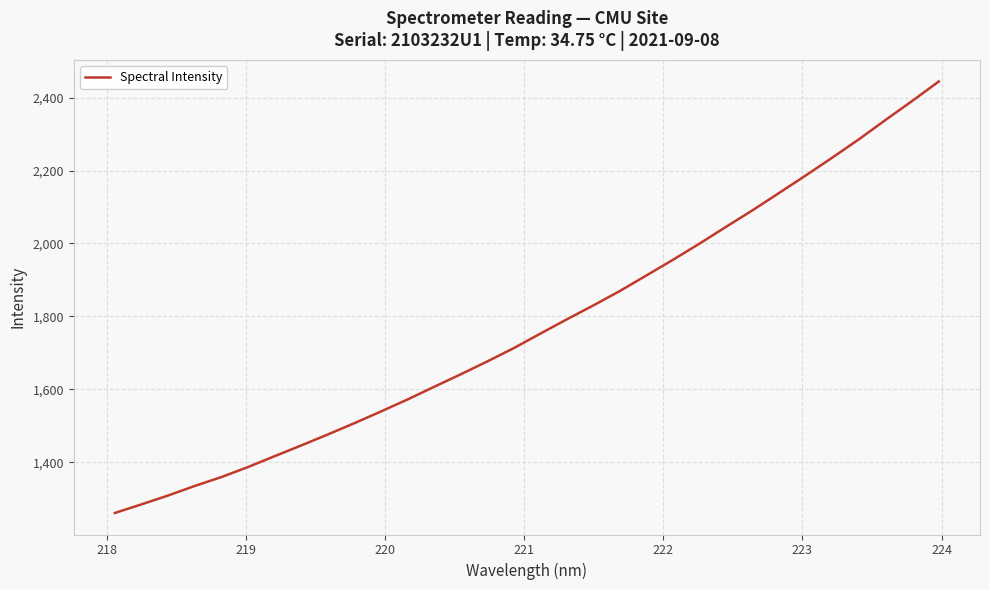

What is the difference between the maximum and minimum values?

1183.5